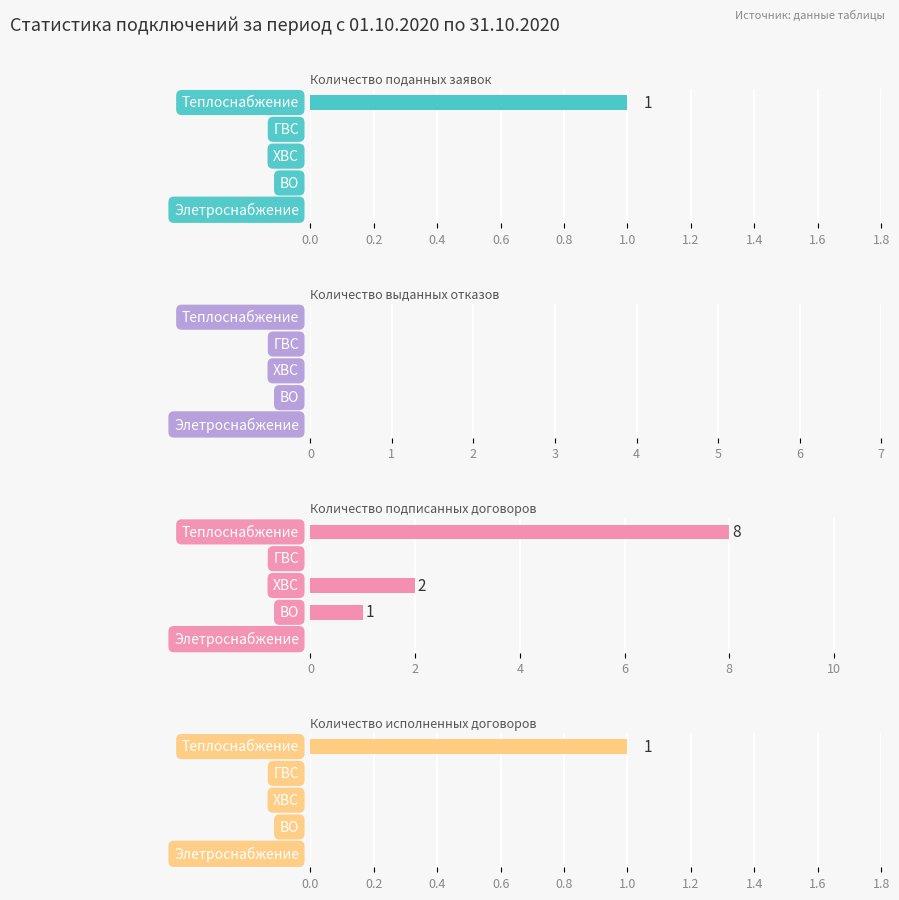

How many groups of bars are there?

5